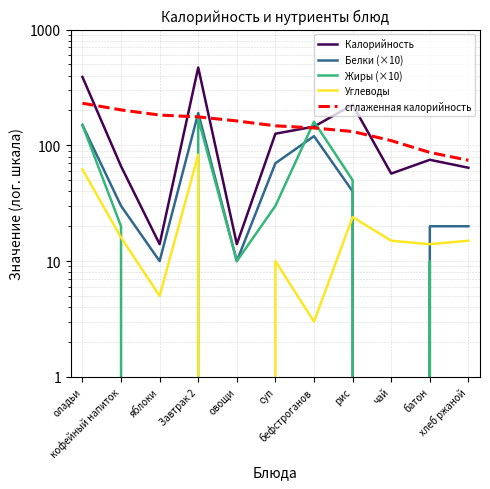

What is the sum of the Жиры (×10) values at оладьи and бефстроганов?

310.0